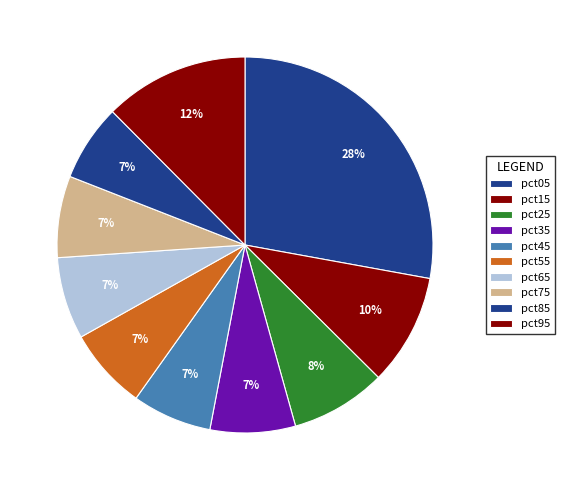

What percentage is the pct85 slice, to the nearest percent?

7%